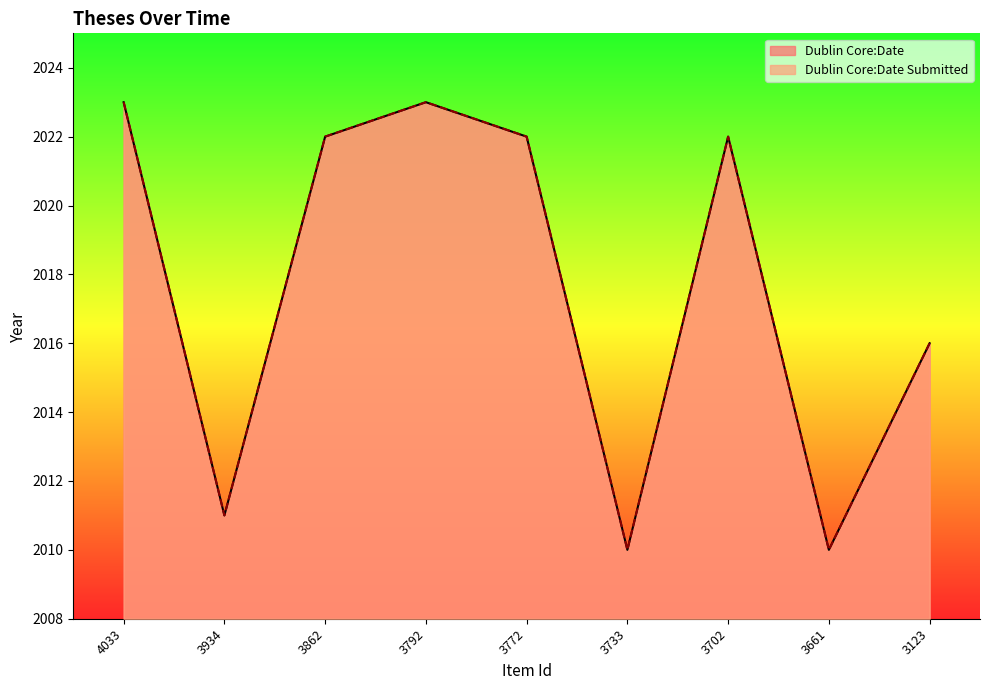

Rank the series by their maximum value, from lowest to highest.

Dublin Core:Date, Dublin Core:Date Submitted